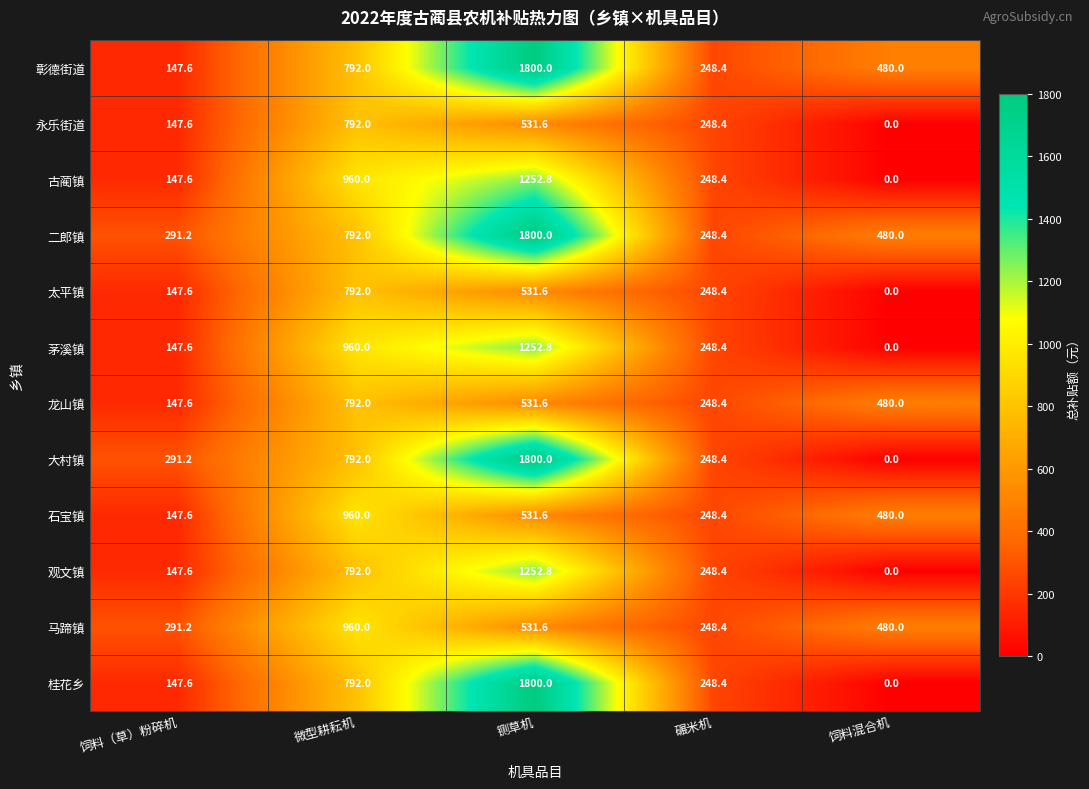

List the labels in order of 彰德街道 value, largest first.

铡草机, 微型耕耘机, 饲料混合机, 碾米机, 饲料（草）粉碎机